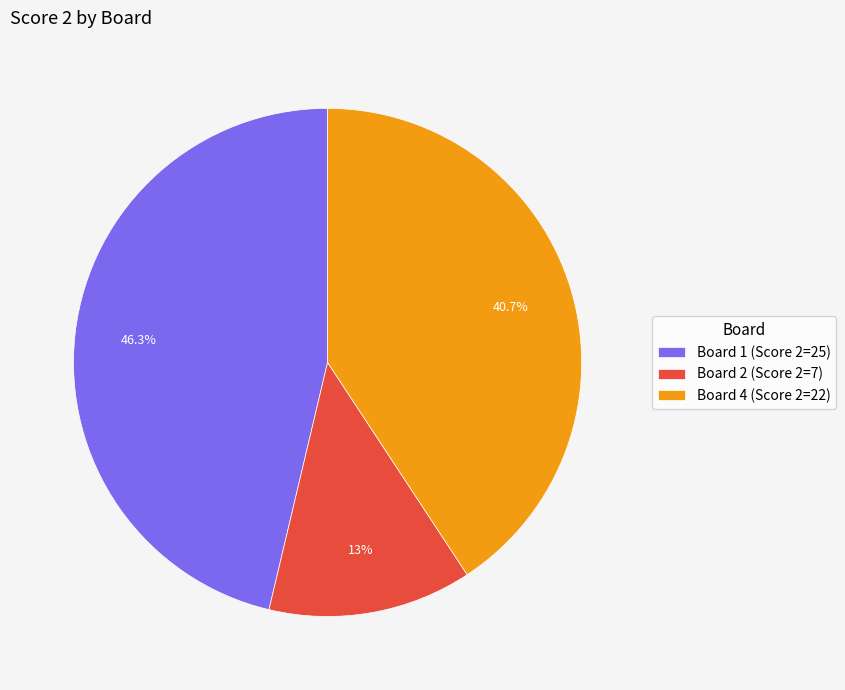

How many slices are in this pie chart?

3